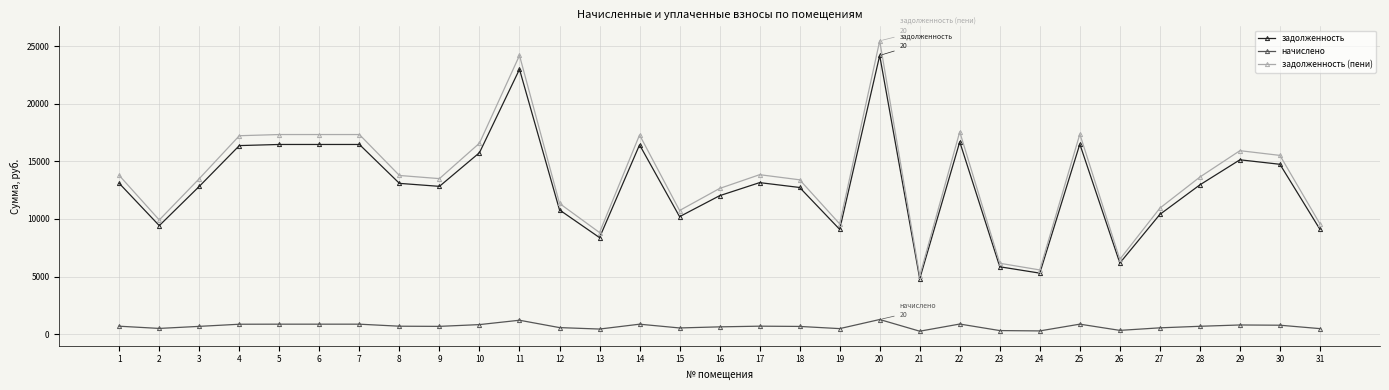

What is the difference between the maximum and minimum values in the начислено series?

1015.5